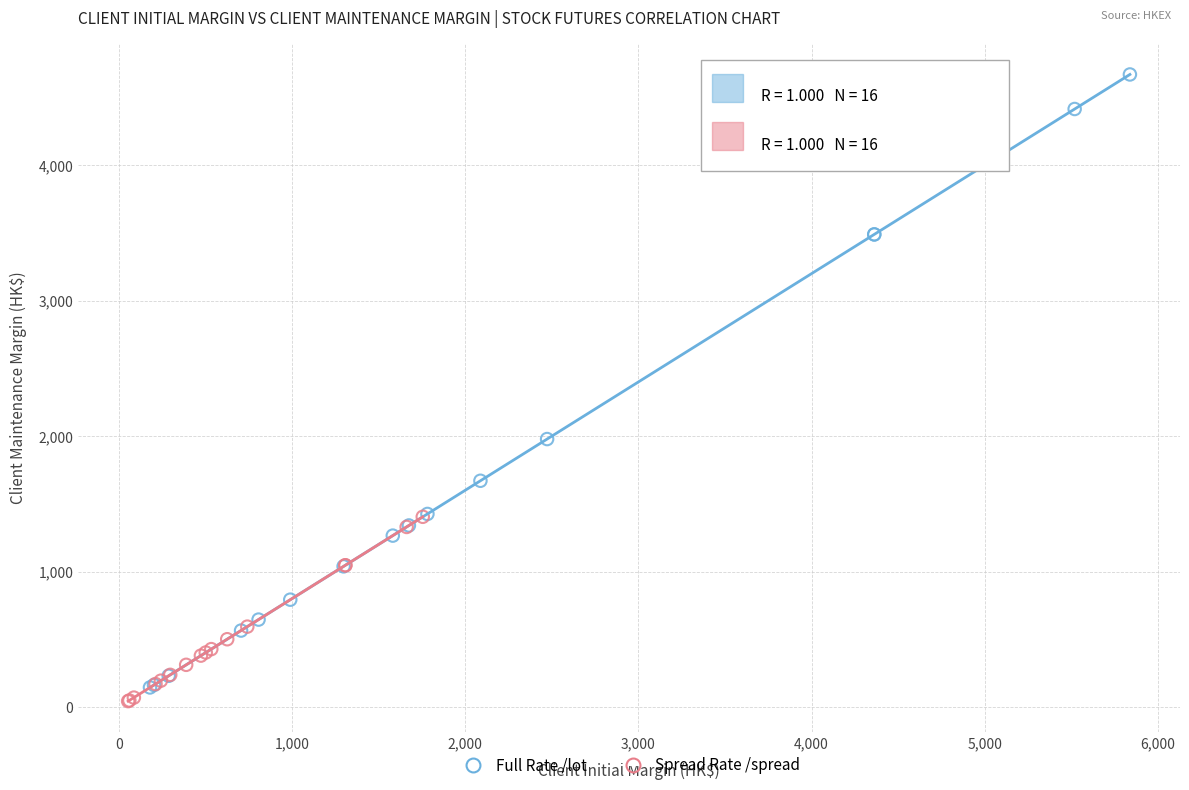

Which series has the largest Y range (max minus min)?

Full Rate /lot